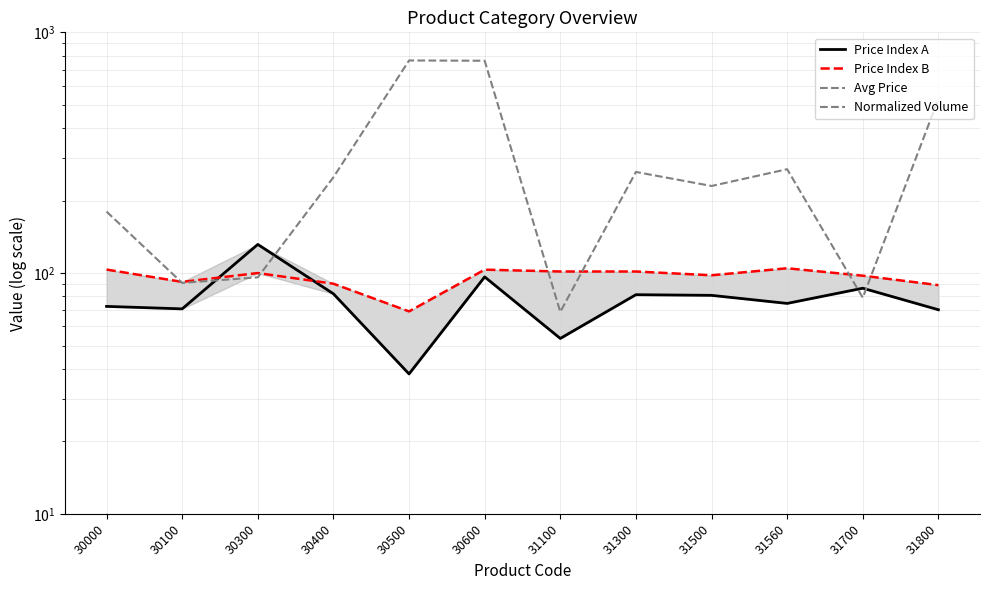

True or false: Avg Price and Normalized Volume cross at least once.

False